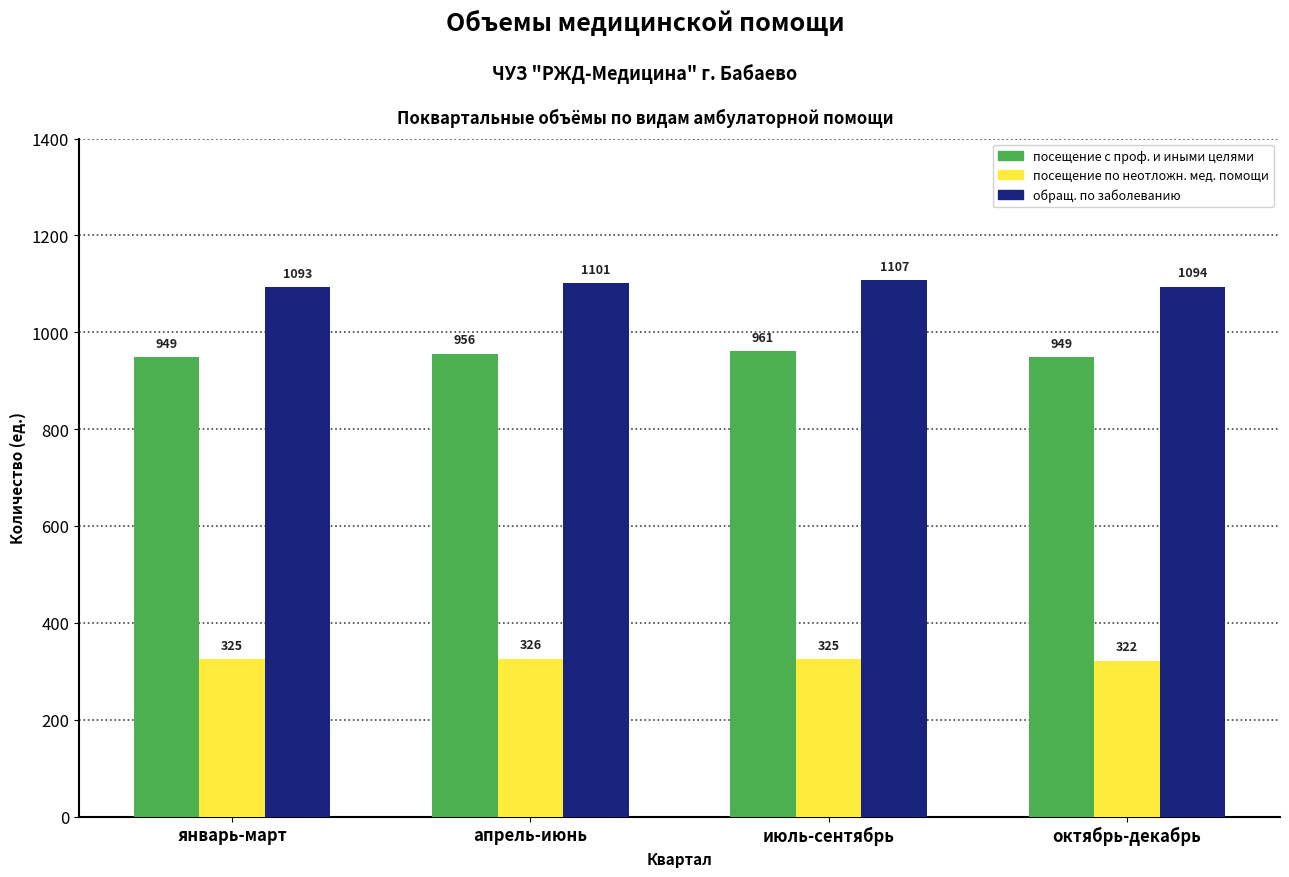

Reading right to left, transcribe all the data shown in this chart.

посещение с проф. и иными целями: октябрь-декабрь=949	июль-сентябрь=961	апрель-июнь=956	январь-март=949
посещение по неотложн. мед. помощи: октябрь-декабрь=322	июль-сентябрь=325	апрель-июнь=326	январь-март=325
обращ. по заболеванию: октябрь-декабрь=1094	июль-сентябрь=1107	апрель-июнь=1101	январь-март=1093